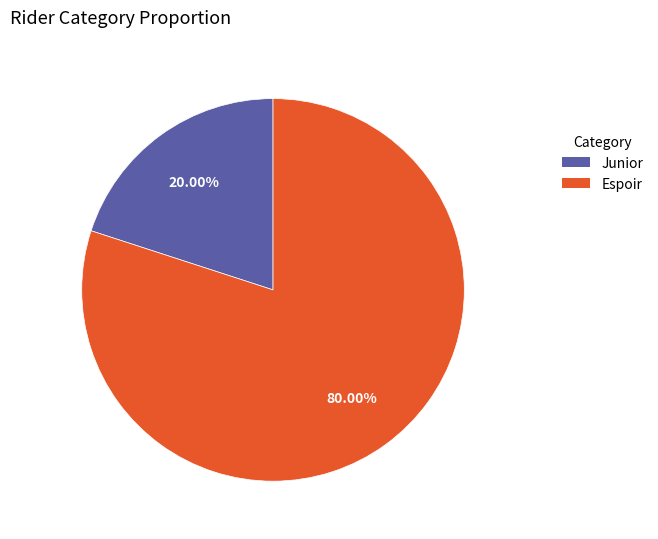

Which category has the smallest portion of the pie?

Junior